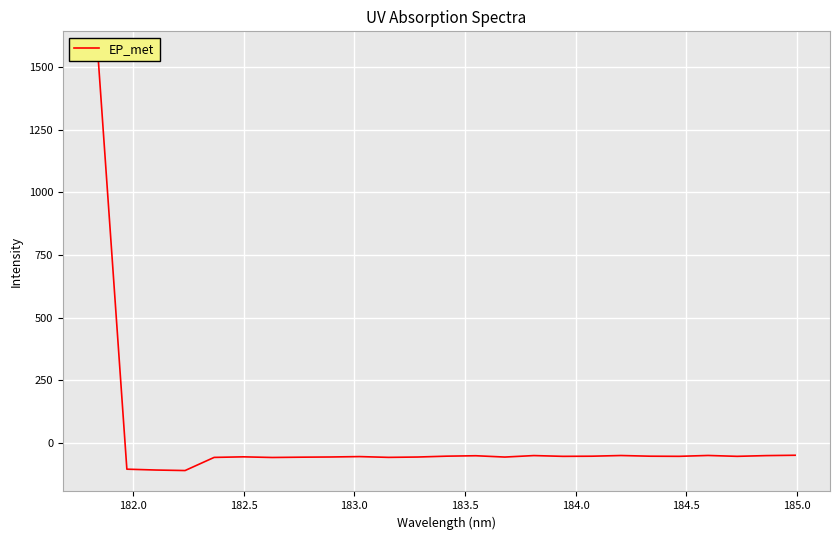

How many interior local valleys (lower than both neighbors) does the data have?

7